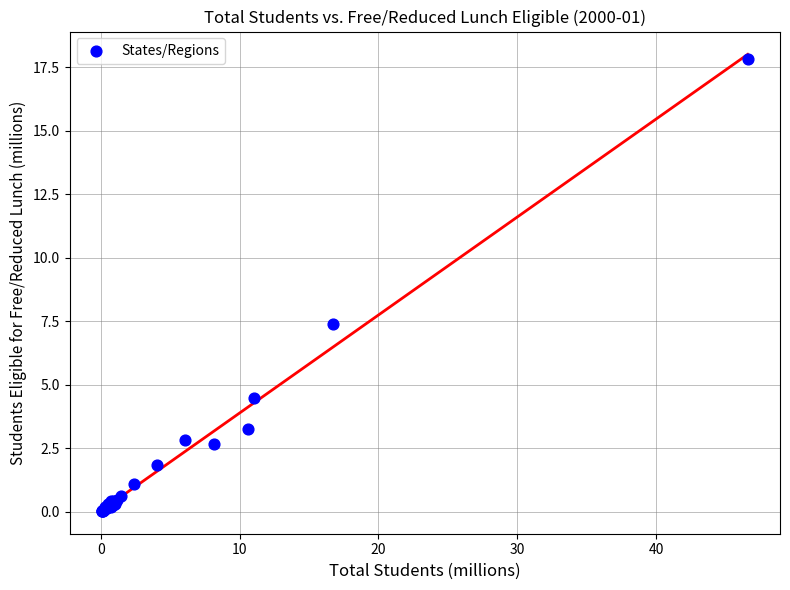

What Y value in the scatter plot is closest to 8?

7.4